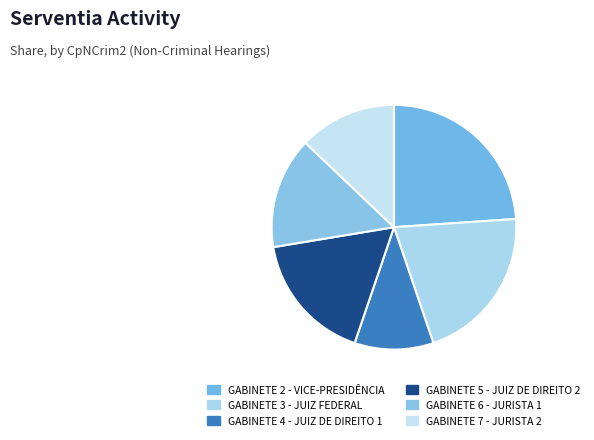

To the nearest percent, what percentage of the pie is GABINETE 6 - JURISTA 1?

15%